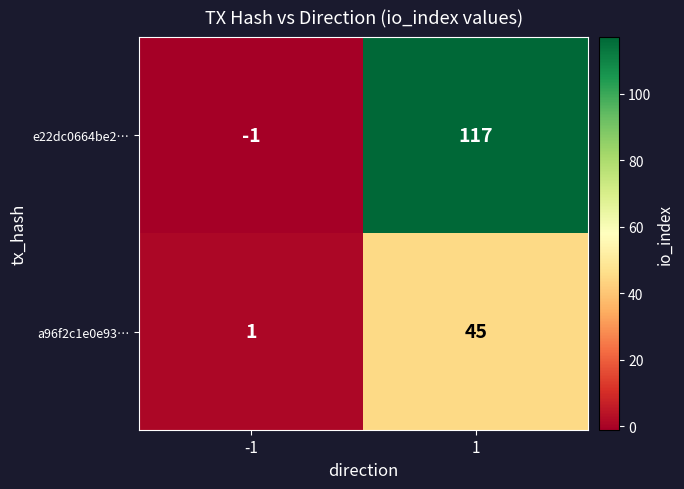

What is the average value of the e22dc0664be2… series?

58